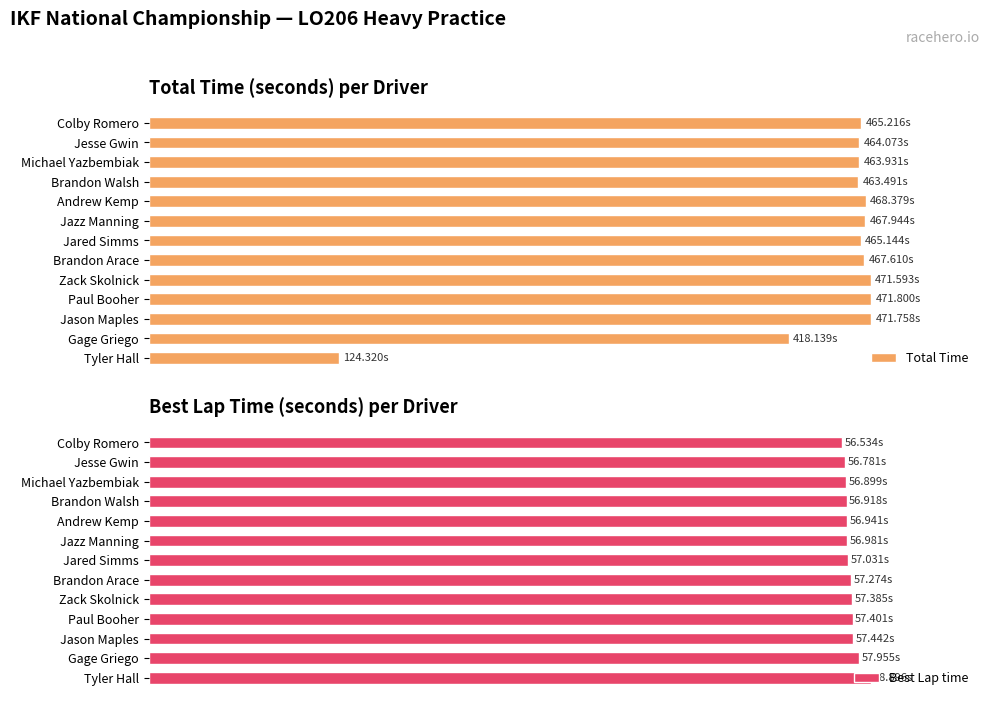

What position from the right is 400?

9